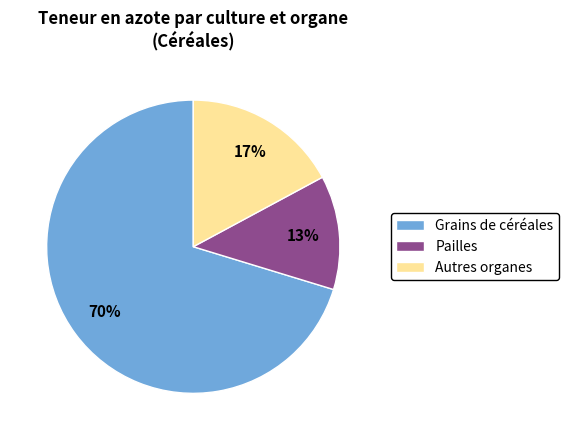

To the nearest percent, what portion does Autres organes represent?

17%